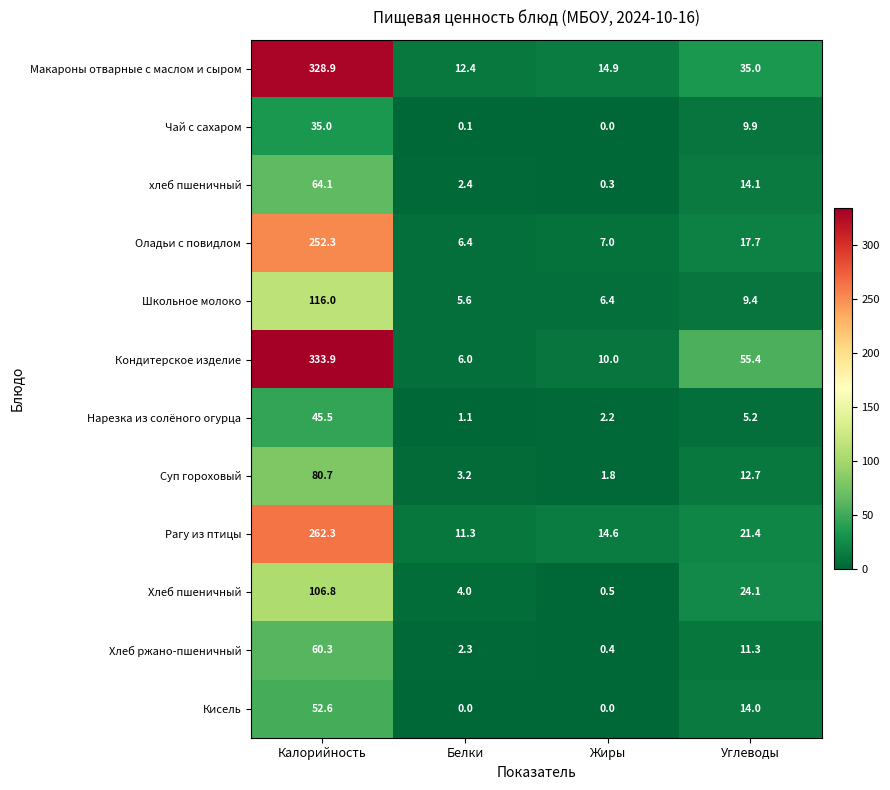

At which label does Школьное молоко reach its minimum?

Белки